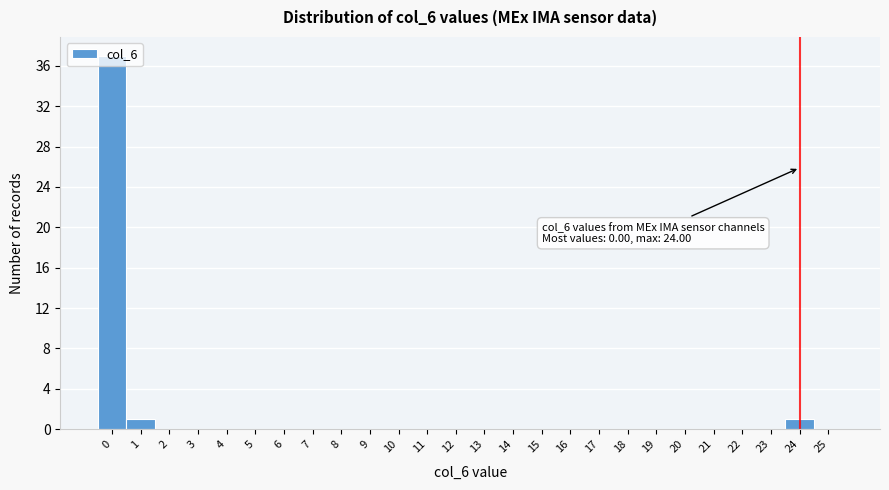

Over which range of the x-axis is the bar tallest?

-0.5 to 0.5